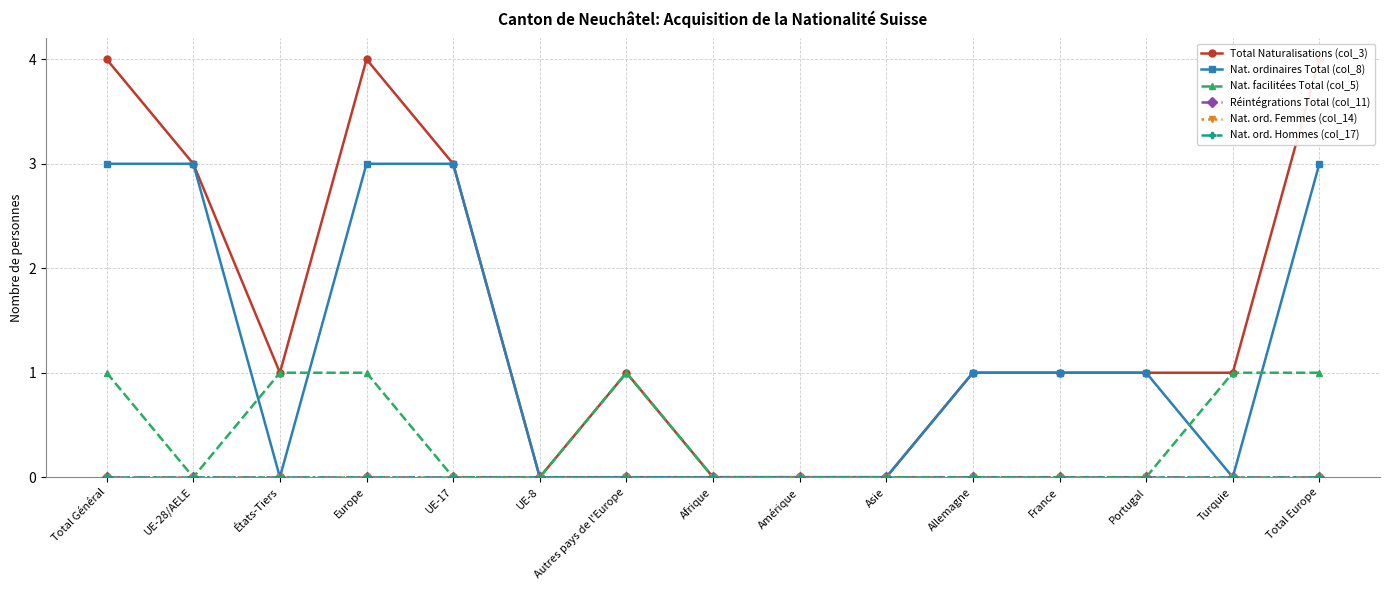

True or false: Nat. ord. Femmes (col_14) has more than 0 points higher than both neighbors.

False